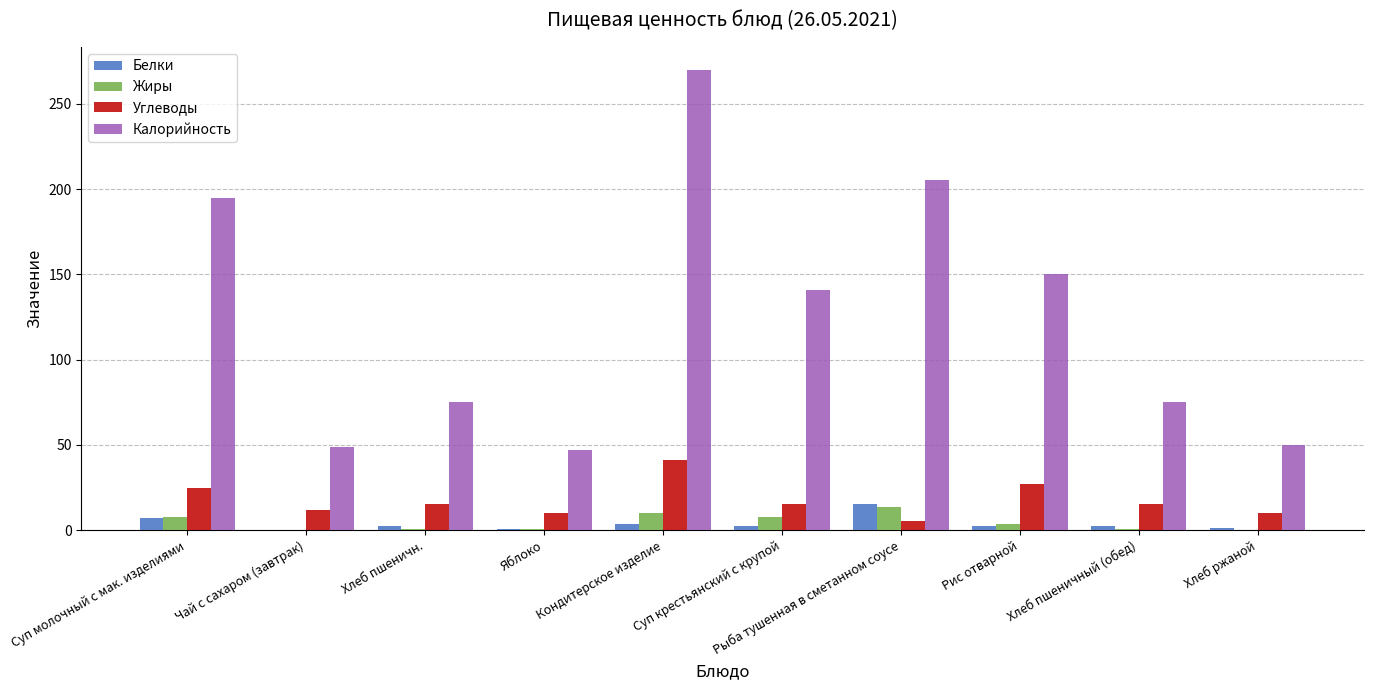

Between Рис отварной and Хлеб пшеничный (обед), which series saw the biggest shift?

Калорийность